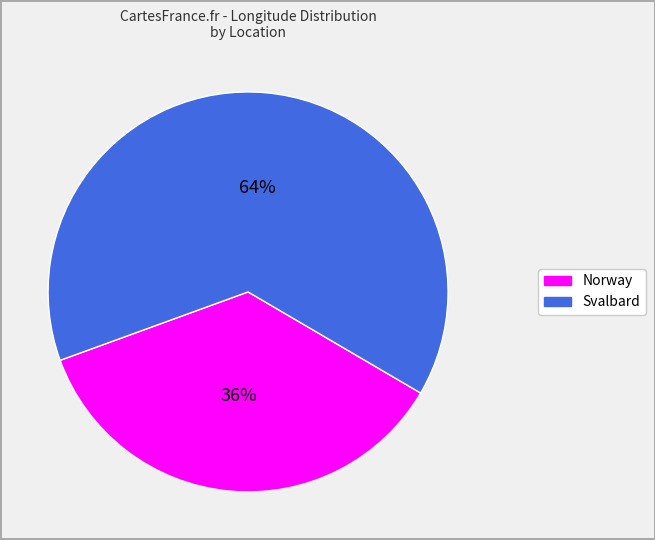

To the nearest percent, what is the combined percentage of Svalbard and Norway?

100%